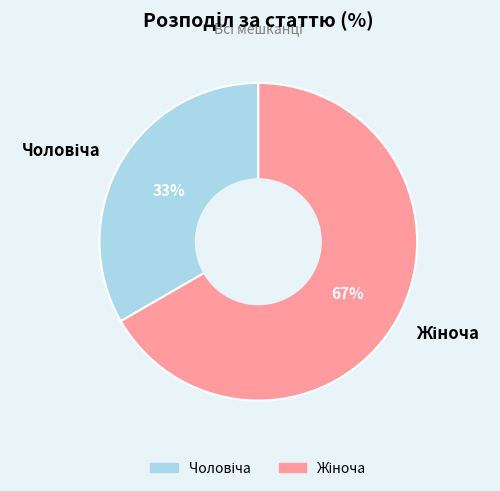

To the nearest percent, what is the average slice percentage?

50%